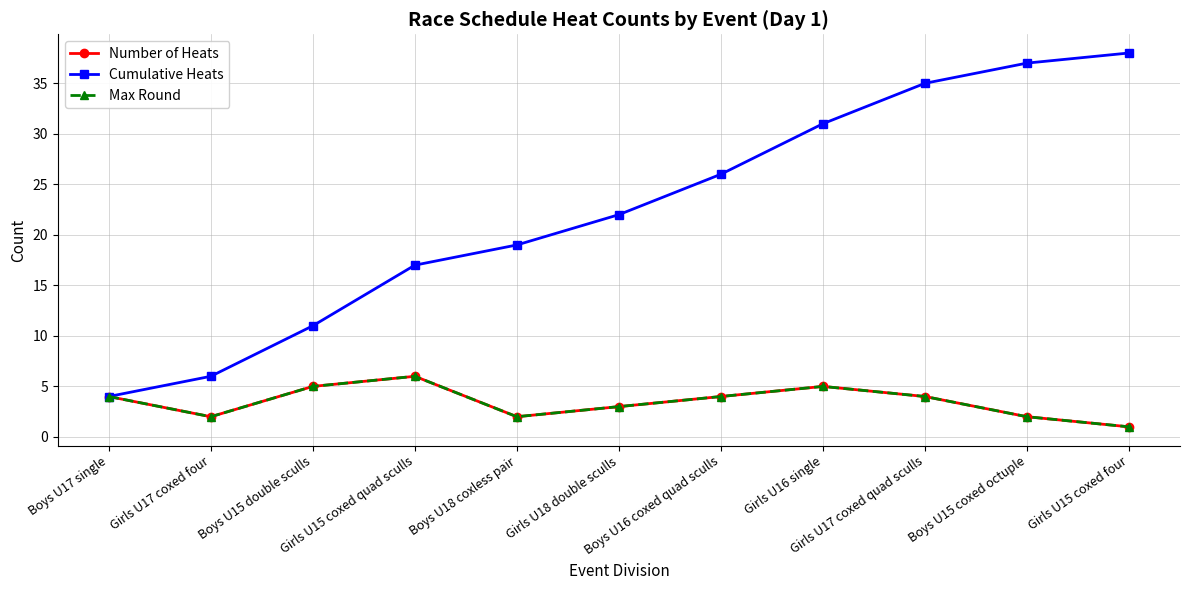

The value of Number of Heats at Girls U16 single is 1. True or false?

False